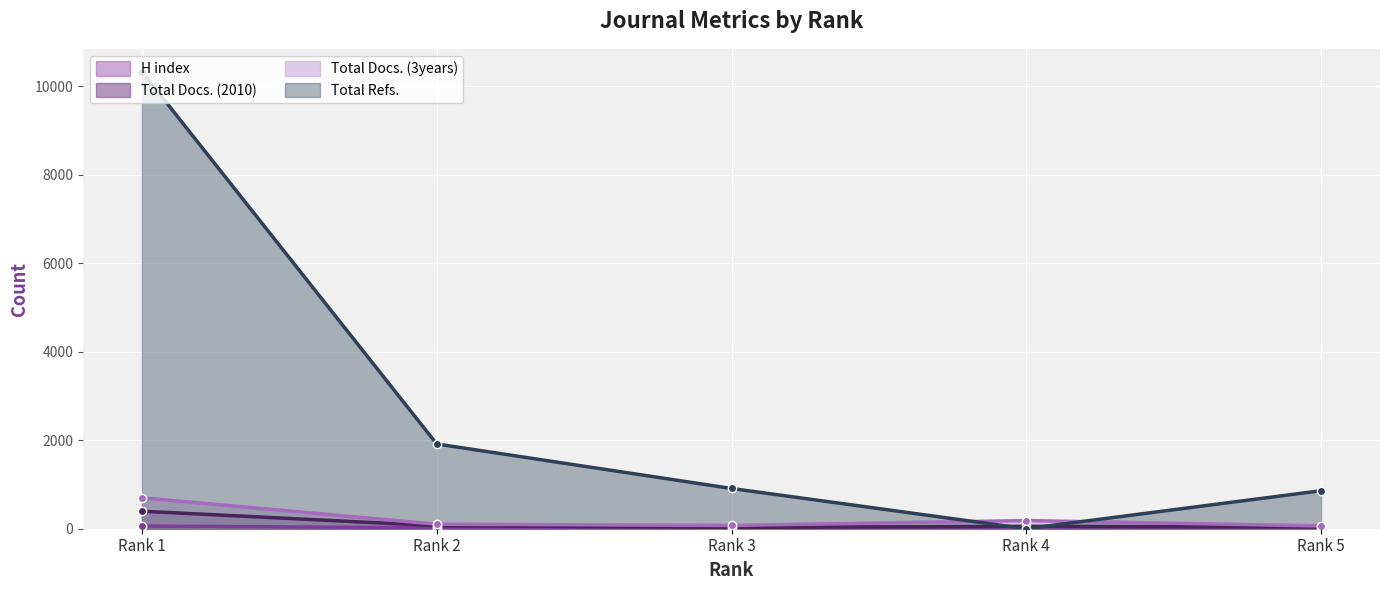

Is the value of Total Docs. (3years) at Rank 5 greater than the value of Total Docs. (2010) at Rank 1?

No